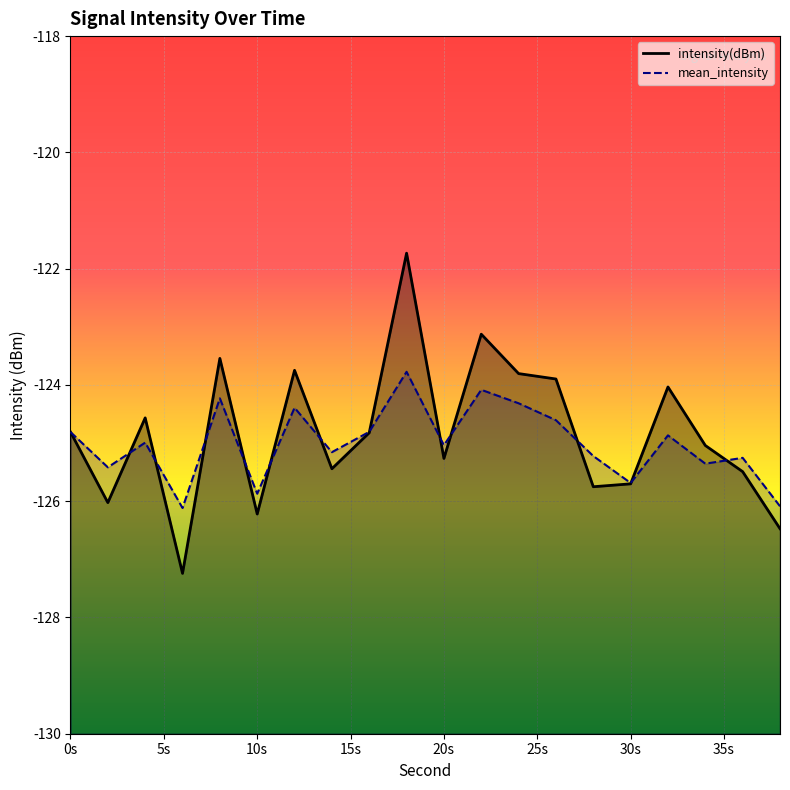

The mean_intensity series shows -124.3 at 24. True or false?

True